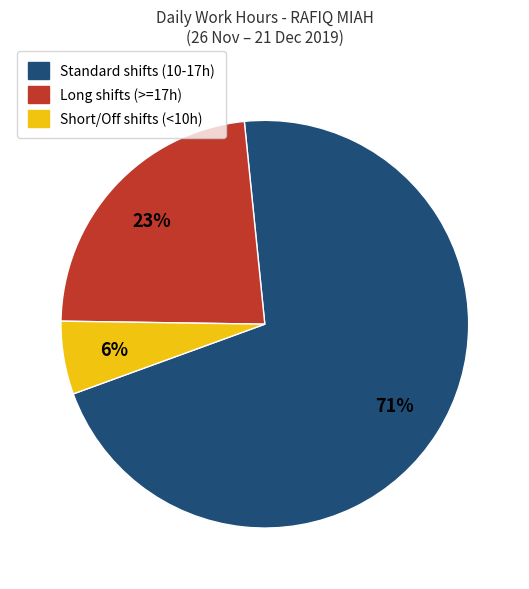

Does any single category account for the majority?

Yes